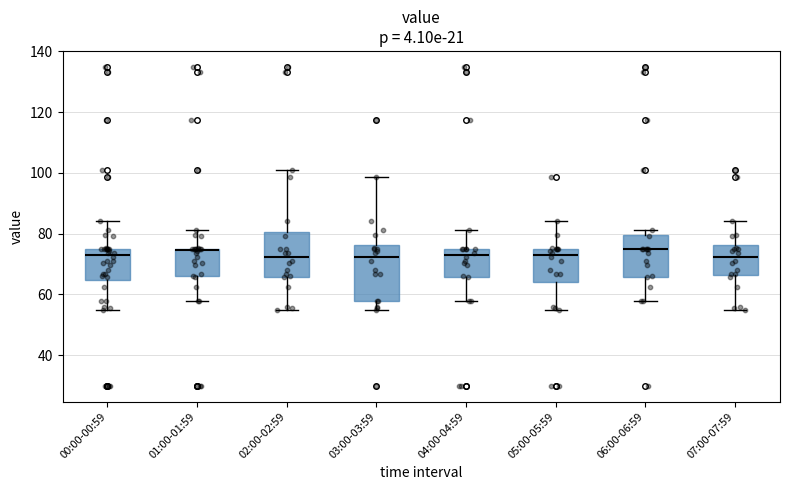

Where is the upper edge of the box for 00:00-00:59 on the y-axis? The values are not printed on the chart, so give them approximately, as read against the axis.

76